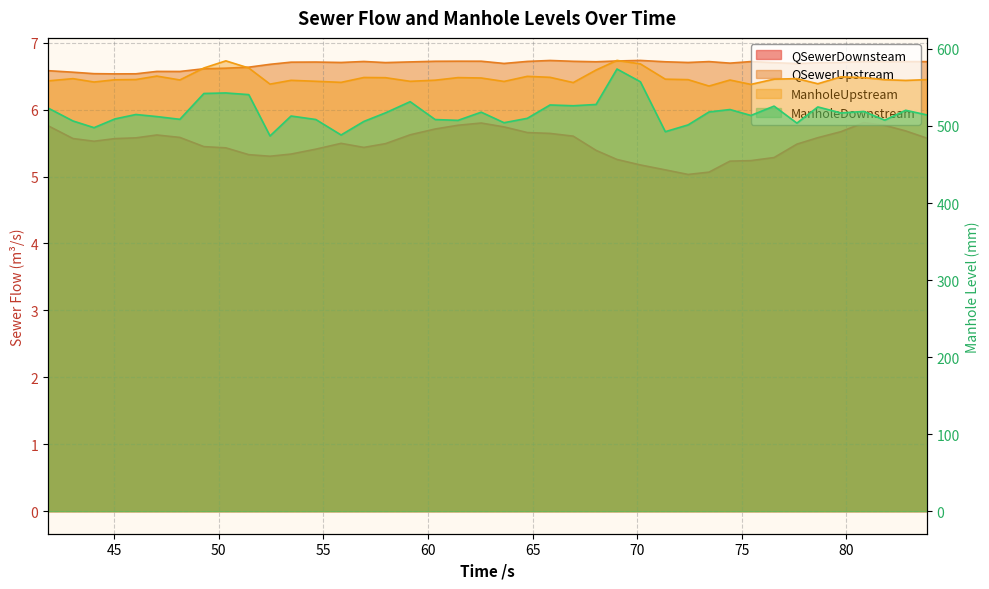

How many interior local valleys does the QSewerDownsteam series have?

4